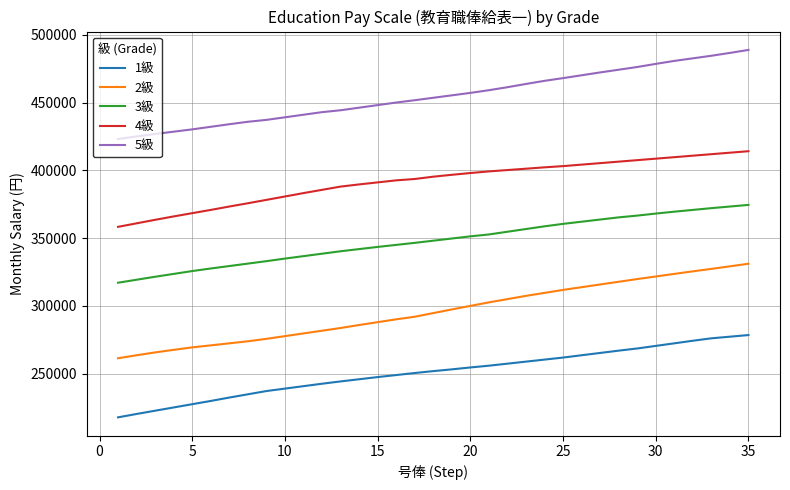

What is the difference between the maximum and minimum values in the 3級 series?

57400